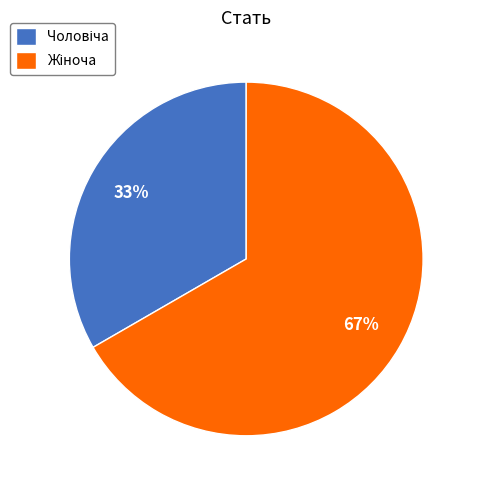

To the nearest percent, what is the average slice percentage?

50%